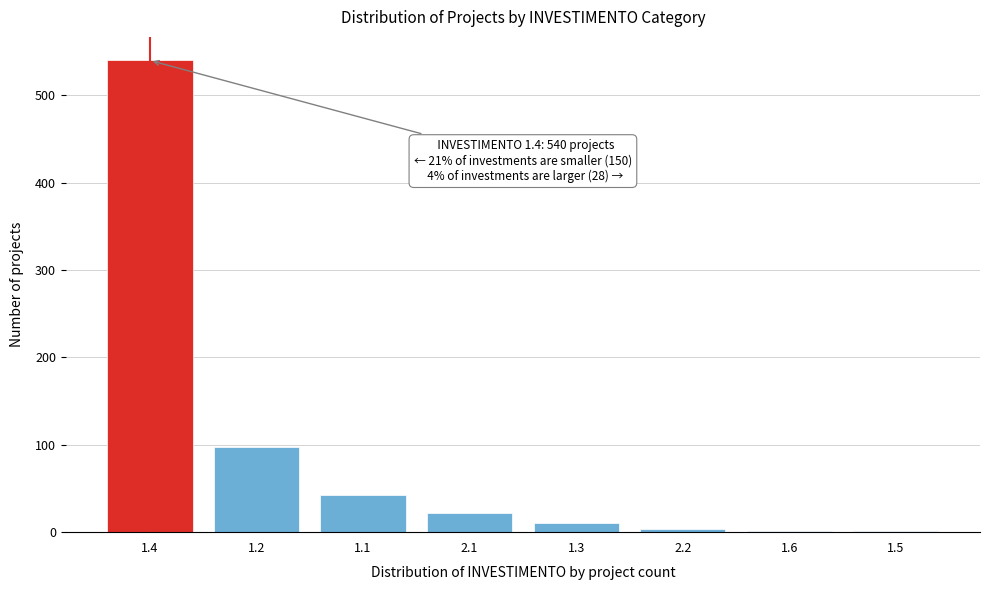

Reading left to right, list all the values displayed in this chart.

1.4=540	1.2=98	1.1=42	2.1=22	1.3=10	2.2=4	1.6=1	1.5=1